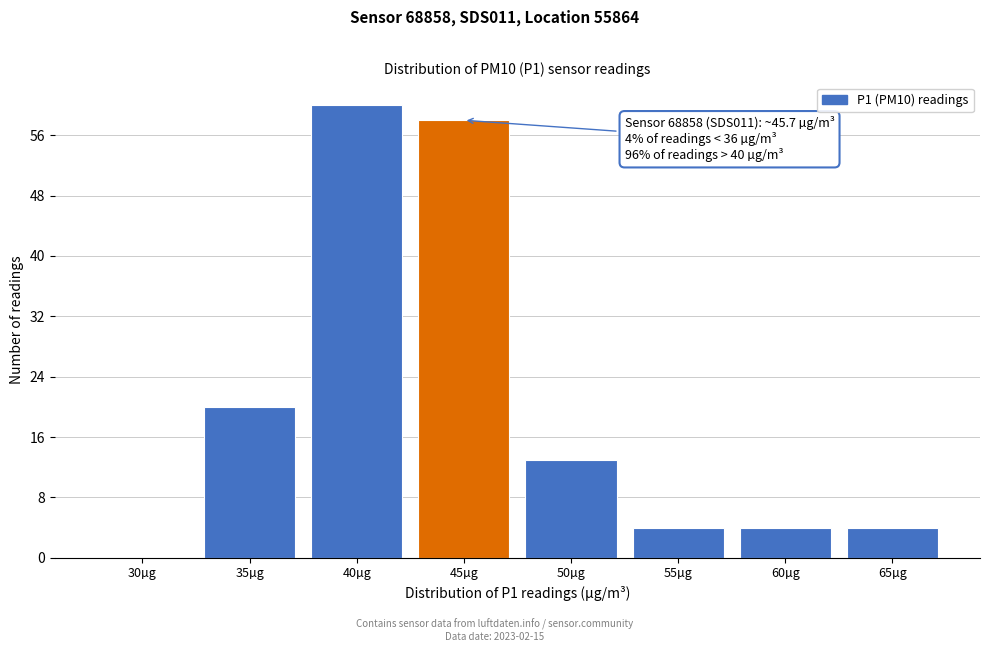

Reading left to right, list all the values displayed in this chart.

30µg=0	35µg=20	40µg=60	45µg=58	50µg=13	55µg=4	60µg=4	65µg=4